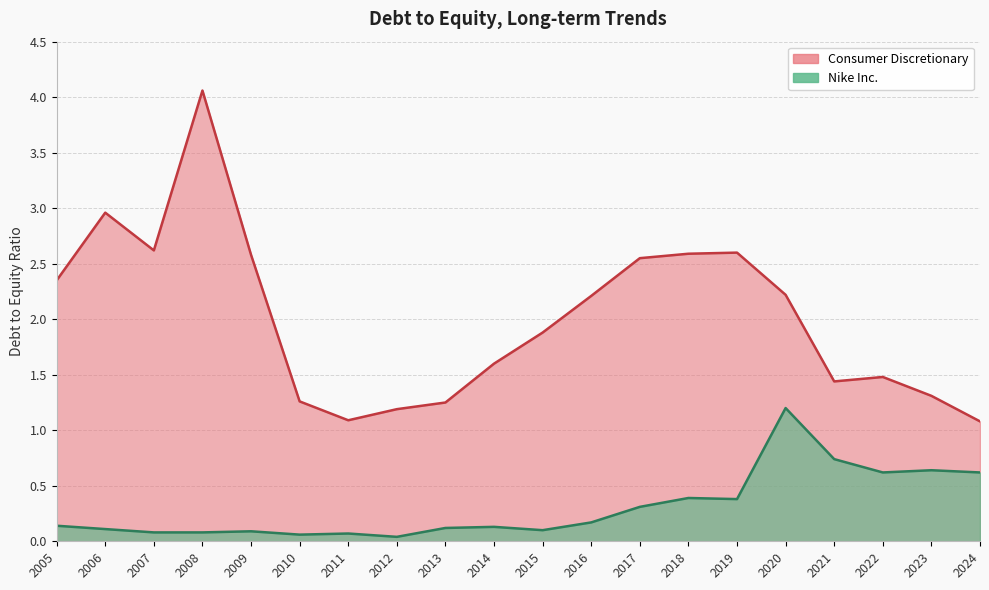

True or false: Consumer Discretionary and Nike Inc. cross at least once.

False